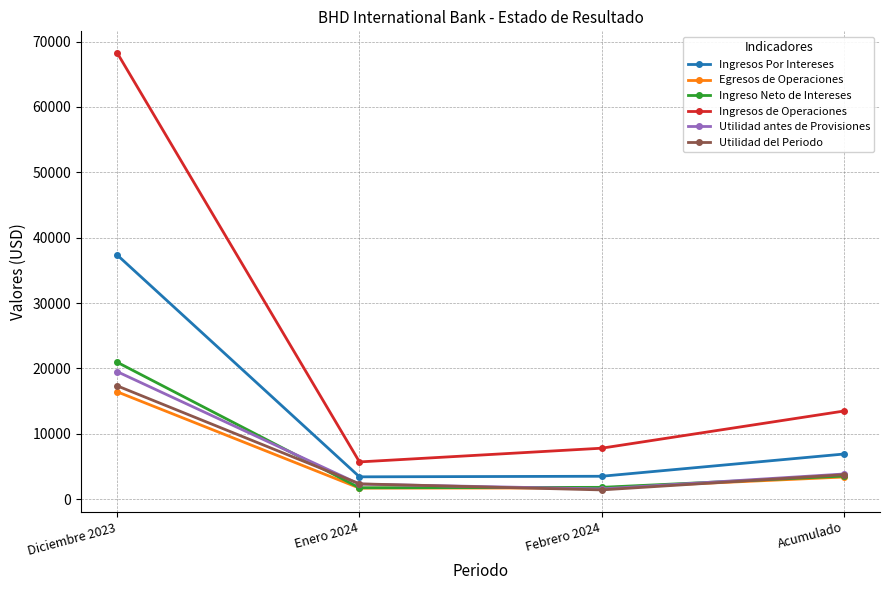

True or false: Ingresos de Operaciones and Ingresos Por Intereses intersect in this chart.

False